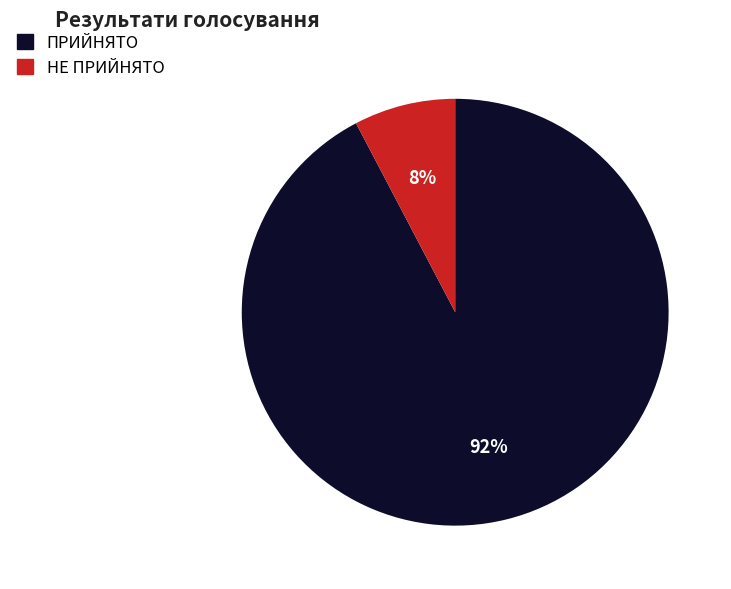

To the nearest percent, what percentage of the pie is ПРИЙНЯТО?

92%